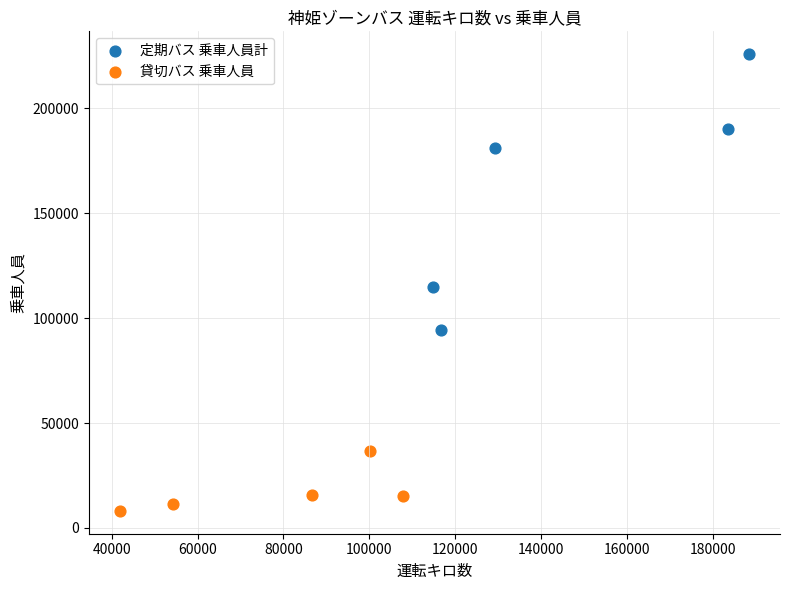

Which series reaches the minimum Y coordinate?

貸切バス 乗車人員